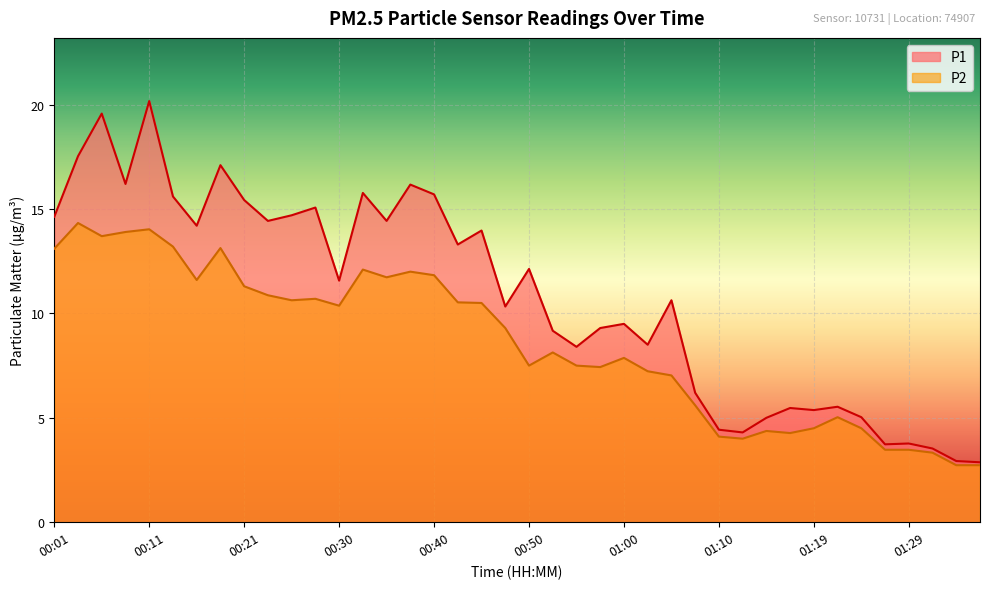

True or false: P2 and P1 intersect in this chart.

False